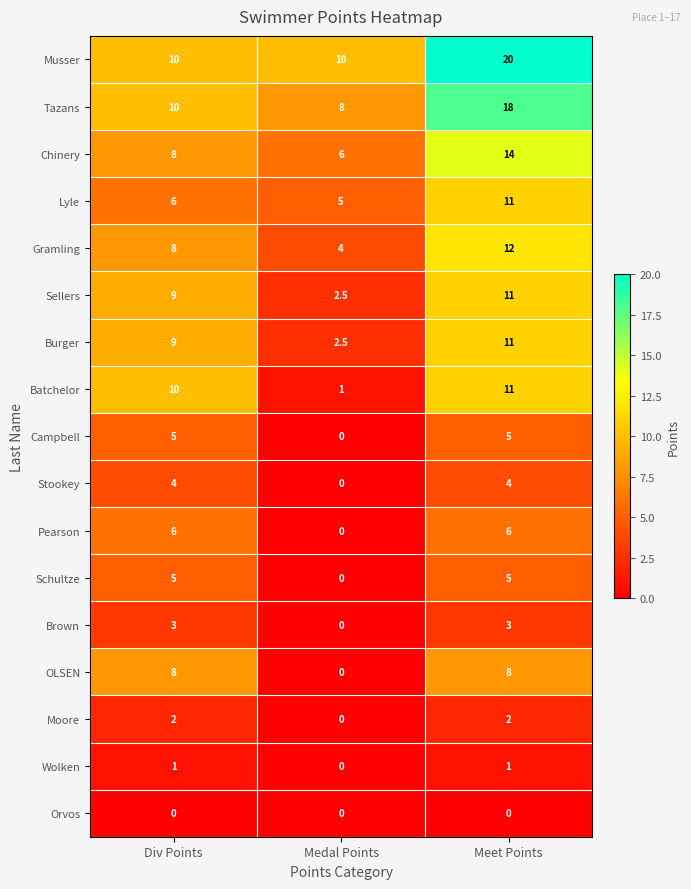

What is the maximum value shown in the chart?

20.0